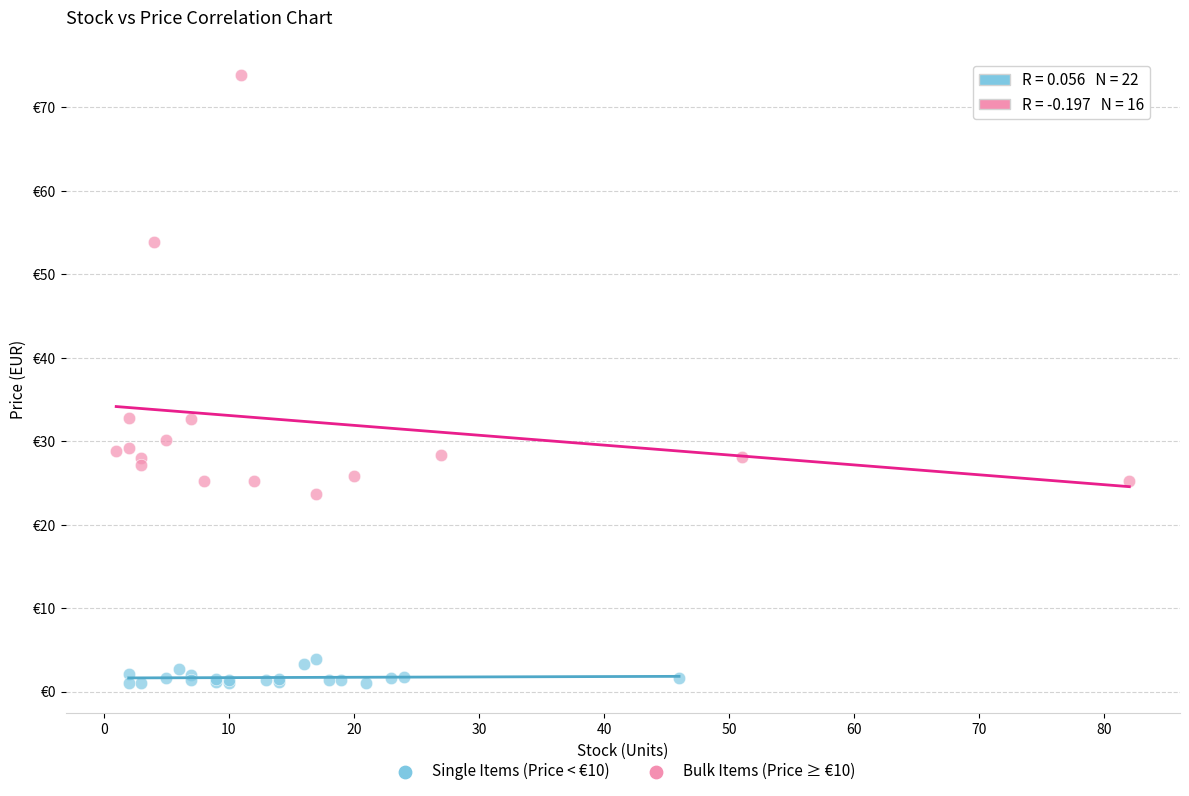

Which series has the widest spread of Y values?

Bulk Items (Price ≥ €10)